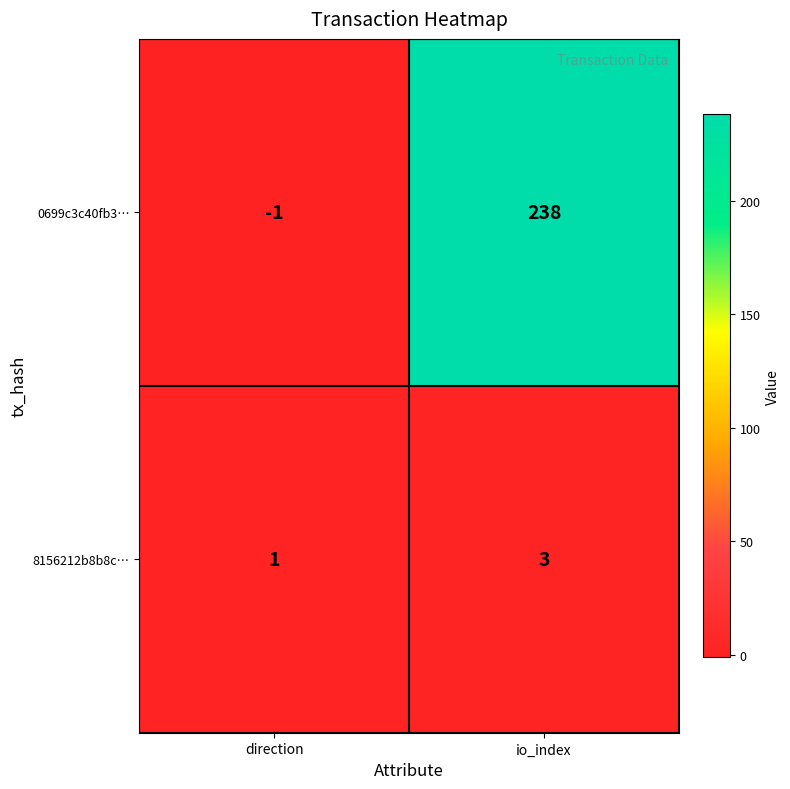

What is the difference between the highest and lowest values at direction?

2